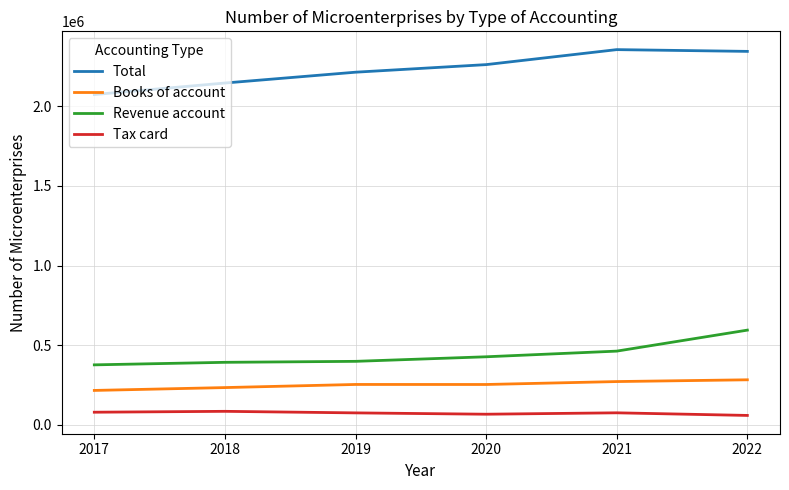

How many Books of account values are between 234204 and 271962?

4